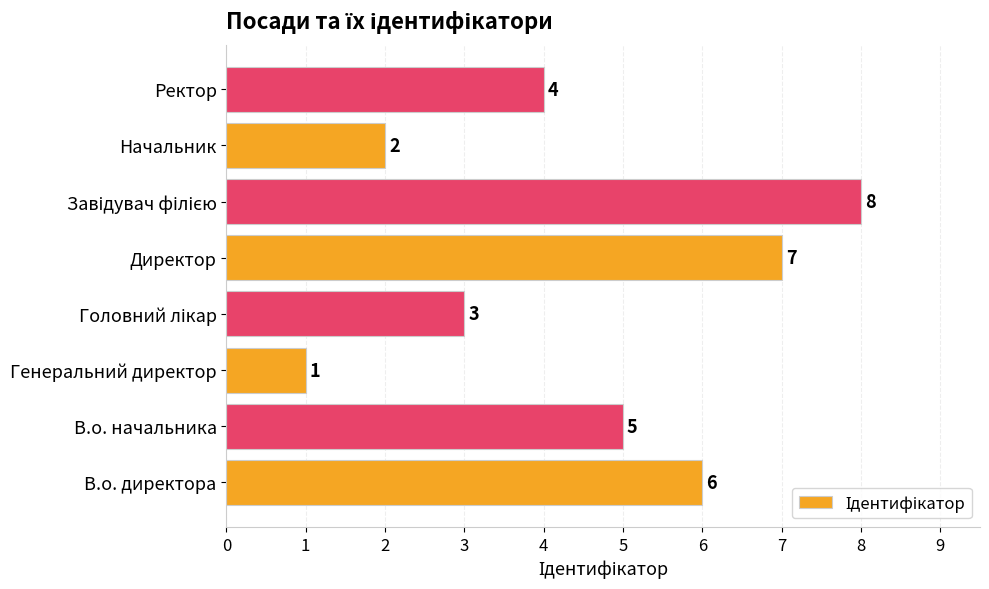

The value at В.о. начальника is 7. True or false?

False